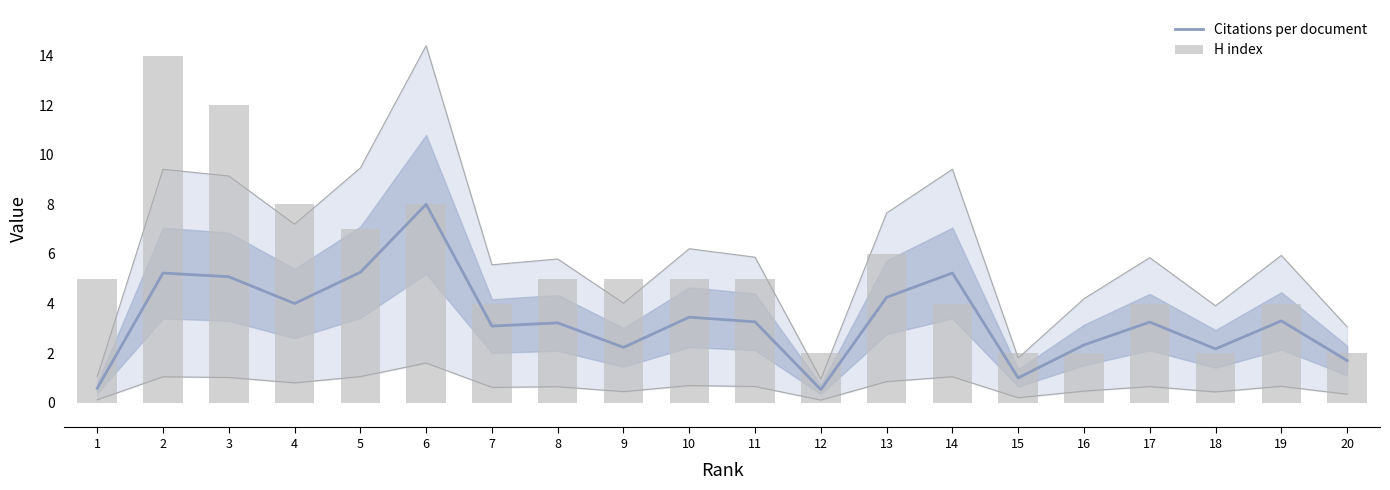

Reading left to right, transcribe all the data shown in this chart.

Citations per document: 1=0.6	2=5.2	3=5.1	4=4.0	5=5.3	6=8.0	7=3.1	8=3.2	9=2.2	10=3.5	11=3.3	12=0.5	13=4.2	14=5.2	15=1.0	16=2.3	17=3.2	18=2.2	19=3.3	20=1.7
H index: 1=5.0	2=14.0	3=12.0	4=8.0	5=7.0	6=8.0	7=4.0	8=5.0	9=5.0	10=5.0	11=5.0	12=2.0	13=6.0	14=4.0	15=2.0	16=2.0	17=4.0	18=2.0	19=4.0	20=2.0